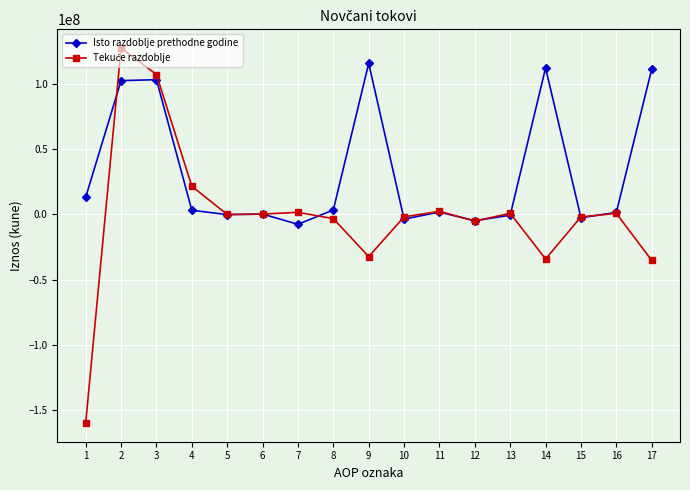

Which category has the lowest value in the Isto razdoblje prethodne godine series?

7